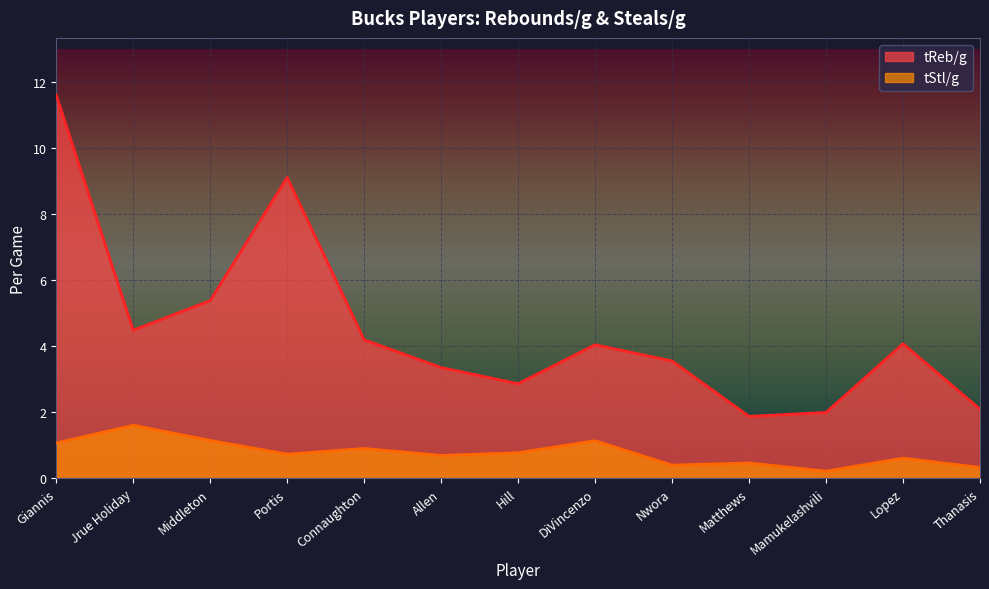

What value does the tStl/g series have at Connaughton?

0.9